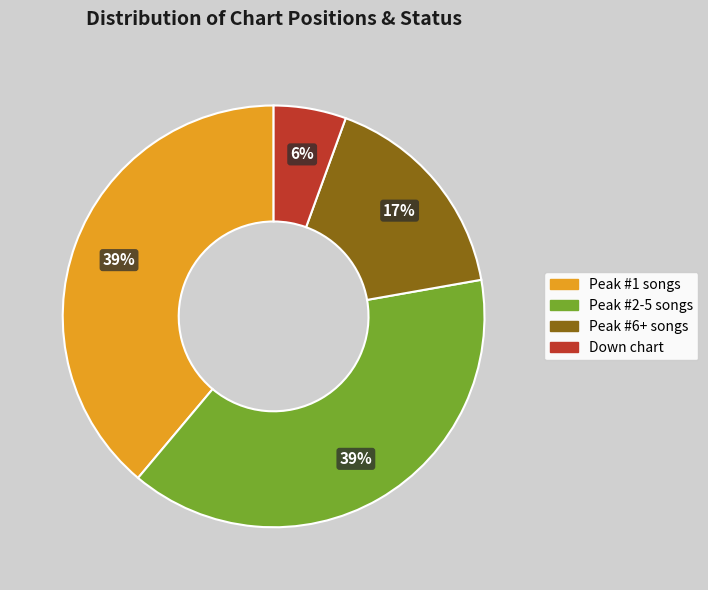

Is there a majority slice in this chart?

No